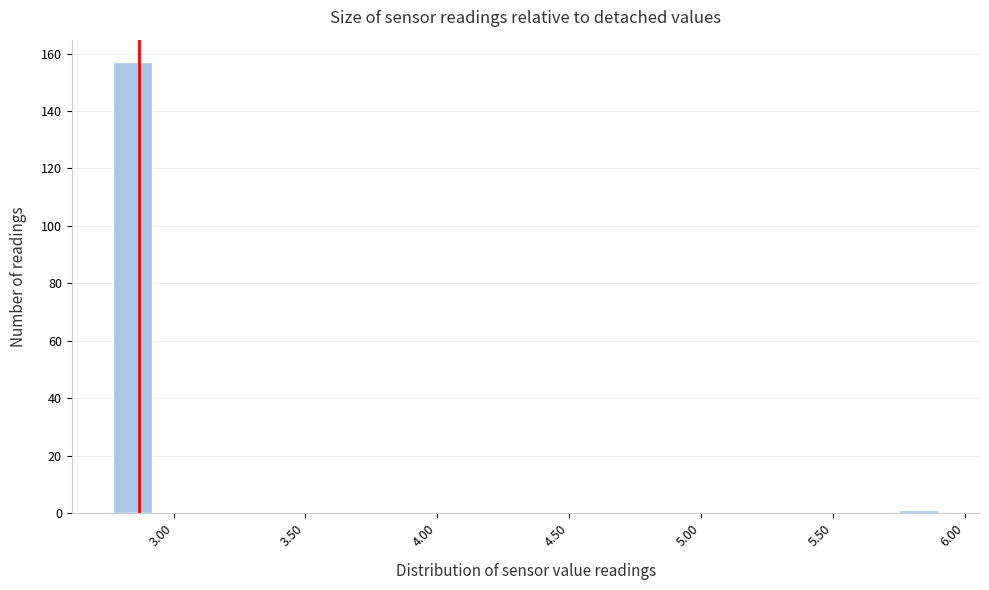

Read against the x-axis, roughly where is the centre of the tallest bar?

2.85